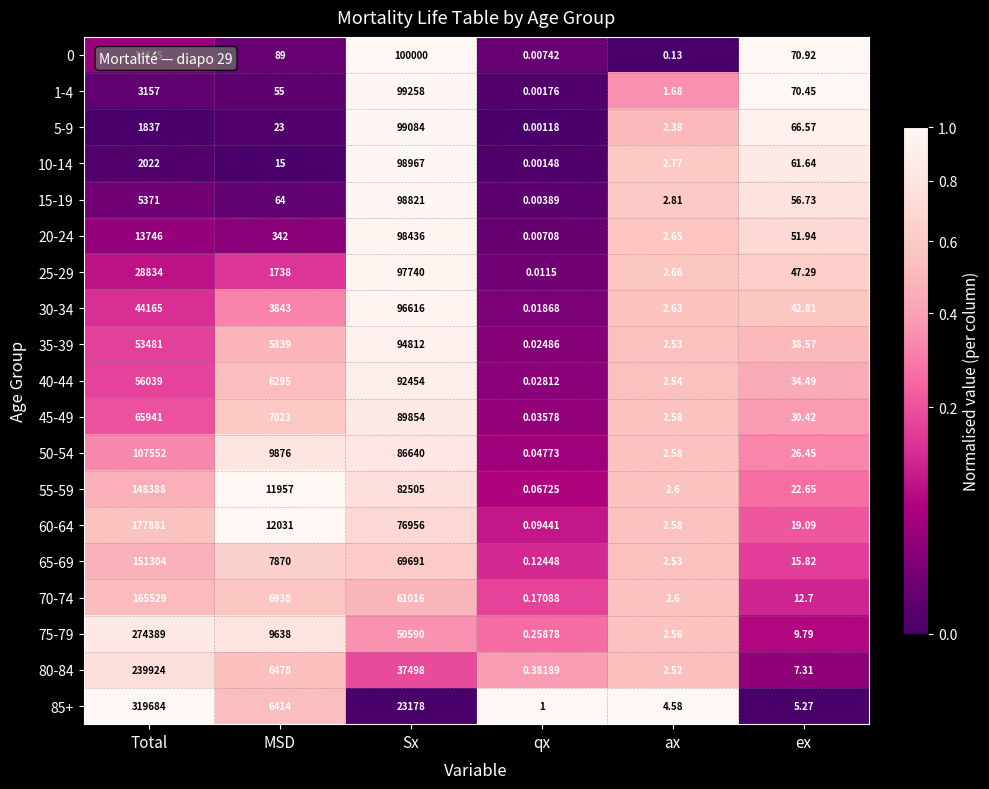

How many categories are shown in the chart?

6